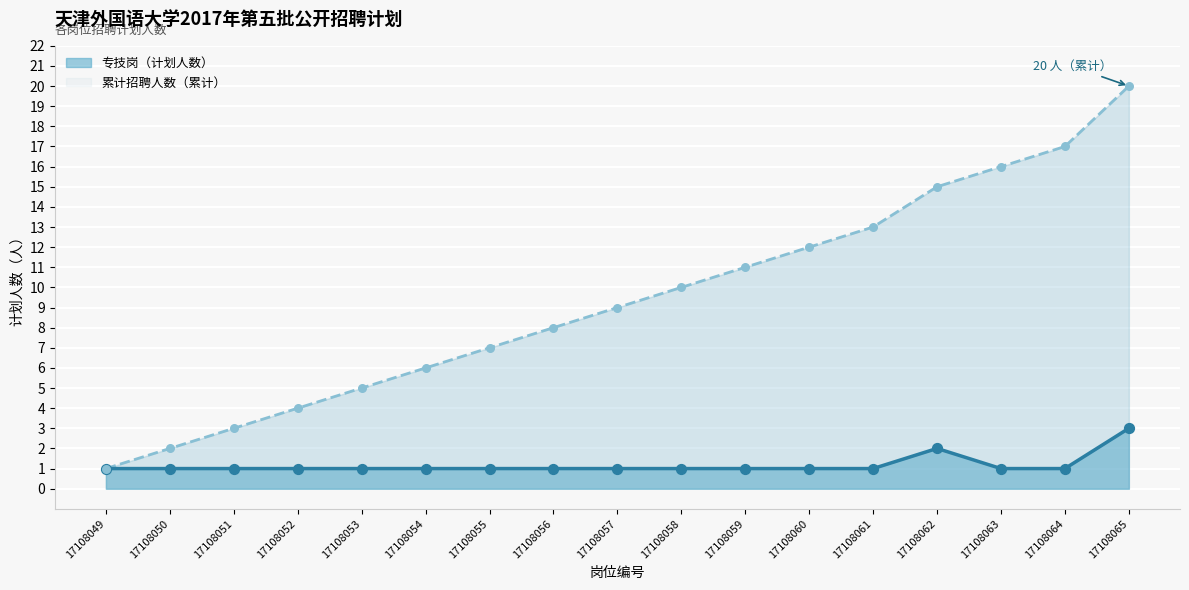

Which has a higher value, 17108055 or 17108058?

17108055